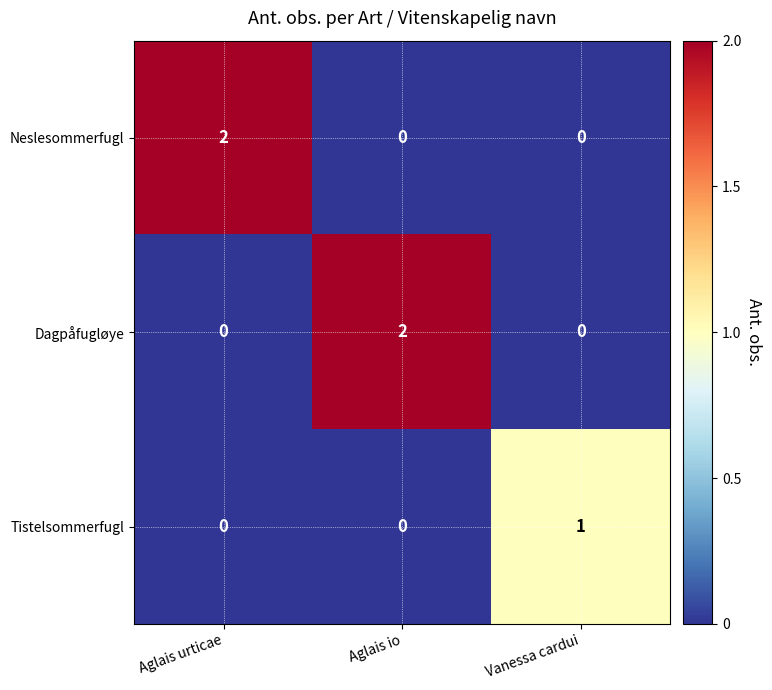

At how many categories does at least one series exceed 0?

3